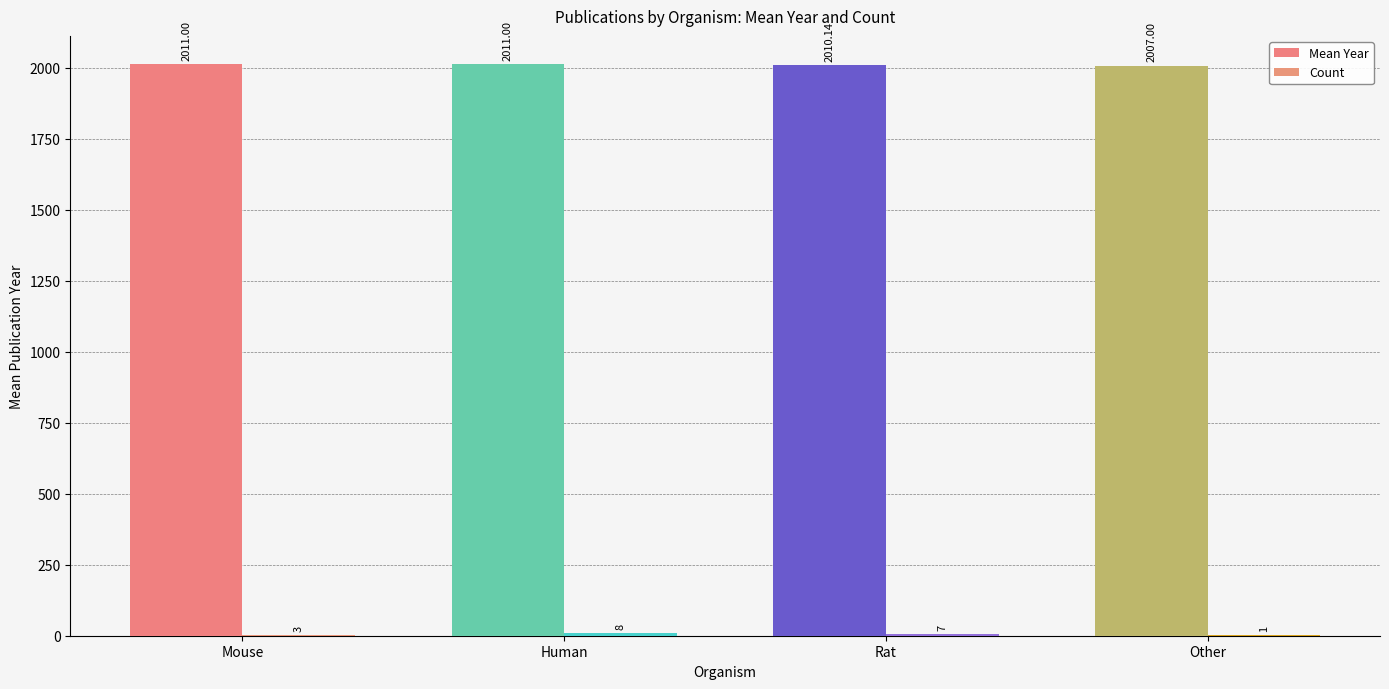

Rank the series at Other from highest to lowest value.

Mean Year, Count